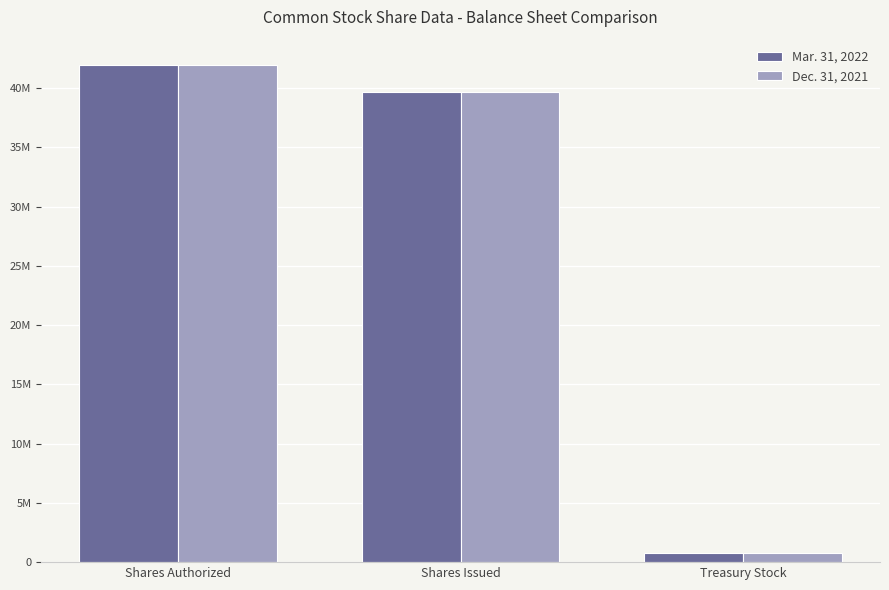

Rank the categories by Dec. 31, 2021 value from lowest to highest.

Treasury Stock, Shares Issued, Shares Authorized